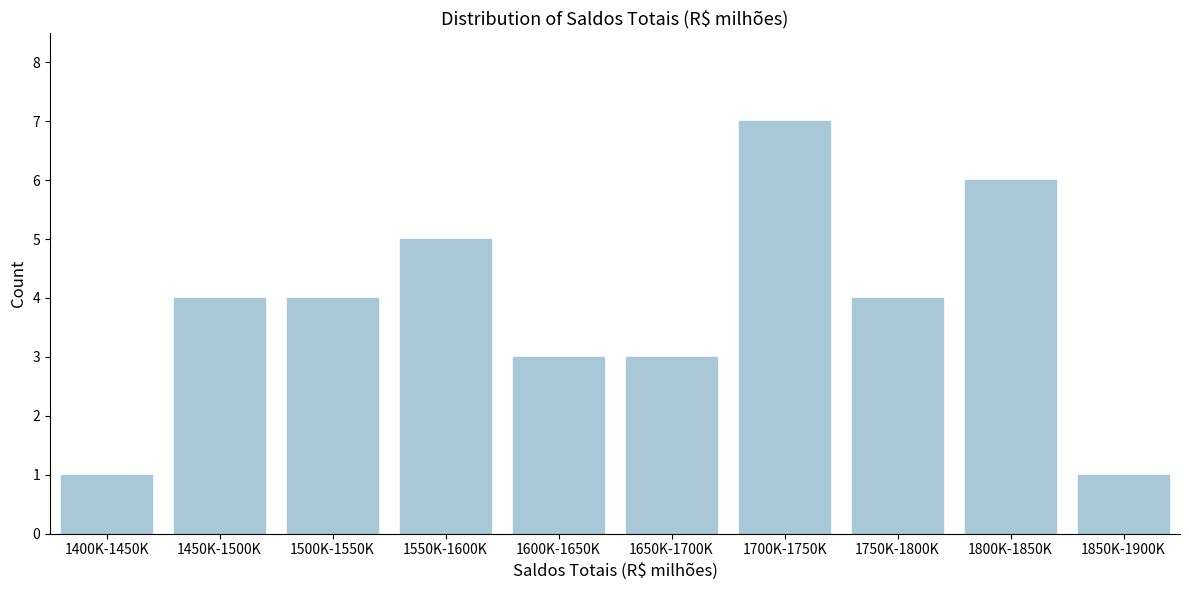

Reading right to left, extract all data points from this chart.

1	6	4	7	3	3	5	4	4	1